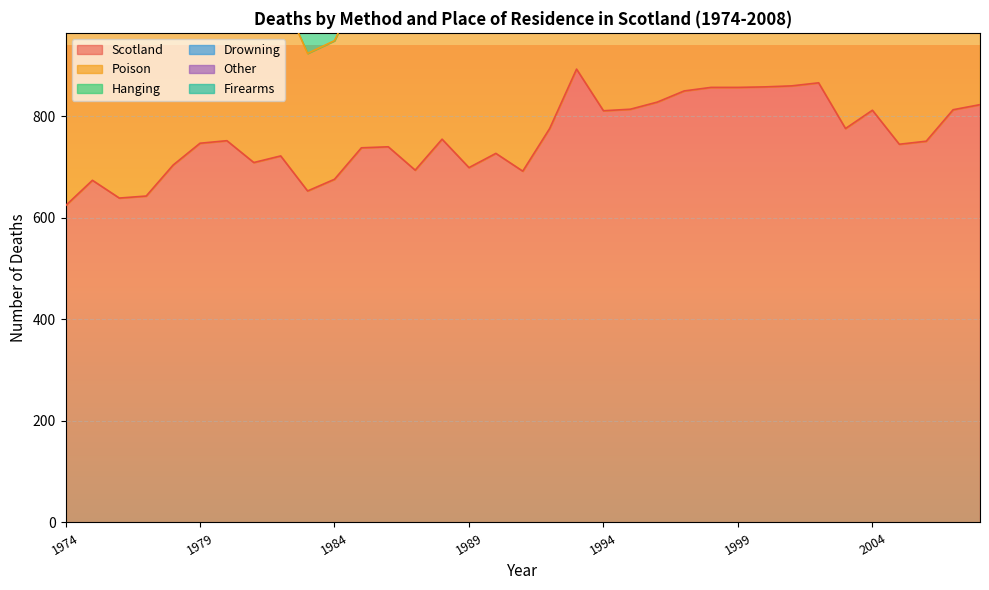

Reading left to right, transcribe all the data shown in this chart.

Scotland: 1974=624	1975=674	1976=639	1977=643	1978=704	1979=747	1980=752	1981=709	1982=722	1983=653	1984=676	1985=738	1986=740	1987=694	1988=755	1989=699	1990=727	1991=692	1992=776	1993=893	1994=811	1995=814	1996=828	1997=850	1998=857	1999=857	2000=858	2001=860	2002=866	2003=776	2004=812	2005=745	2006=751	2007=813	2008=823
Poison: 1974=344	1975=387	1976=345	1977=338	1978=385	1979=372	1980=365	1981=349	1982=320	1983=271	1984=273	1985=323	1986=308	1987=329	1988=349	1989=342	1990=369	1991=355	1992=394	1993=439	1994=362	1995=337	1996=353	1997=371	1998=314	1999=311	2000=294	2001=325	2002=301	2003=284	2004=290	2005=253	2006=265	2007=296	2008=303
Hanging: 1974=77	1975=74	1976=98	1977=97	1978=99	1979=105	1980=121	1981=123	1982=142	1983=130	1984=139	1985=159	1986=150	1987=133	1988=189	1989=129	1990=134	1991=144	1992=174	1993=174	1994=207	1995=224	1996=212	1997=223	1998=301	1999=308	2000=330	2001=295	2002=322	2003=278	2004=336	2005=263	2006=286	2007=295	2008=350
Drowning: 1974=123	1975=124	1976=121	1977=127	1978=119	1979=141	1980=156	1981=120	1982=124	1983=114	1984=127	1985=132	1986=136	1987=118	1988=128	1989=105	1990=122	1991=98	1992=103	1993=105	1994=107	1995=92	1996=90	1997=108	1998=98	1999=88	2000=89	2001=98	2002=101	2003=79	2004=70	2005=82	2006=72	2007=86	2008=53
Other: 1974=59	1975=53	1976=45	1977=36	1978=55	1979=69	1980=55	1981=57	1982=59	1983=54	1984=63	1985=58	1986=67	1987=47	1988=50	1989=68	1990=52	1991=45	1992=54	1993=99	1994=78	1995=90	1996=119	1997=87	1998=86	1999=85	2000=91	2001=91	2002=97	2003=91	2004=78	2005=75	2006=86	2007=83	2008=70
Firearms: 1974=19	1975=22	1976=16	1977=21	1978=22	1979=32	1980=28	1981=24	1982=40	1983=40	1984=39	1985=40	1986=38	1987=26	1988=22	1989=25	1990=20	1991=20	1992=18	1993=29	1994=19	1995=34	1996=15	1997=15	1998=24	1999=18	2000=16	2001=9	2002=12	2003=10	2004=11	2005=12	2006=10	2007=8	2008=13